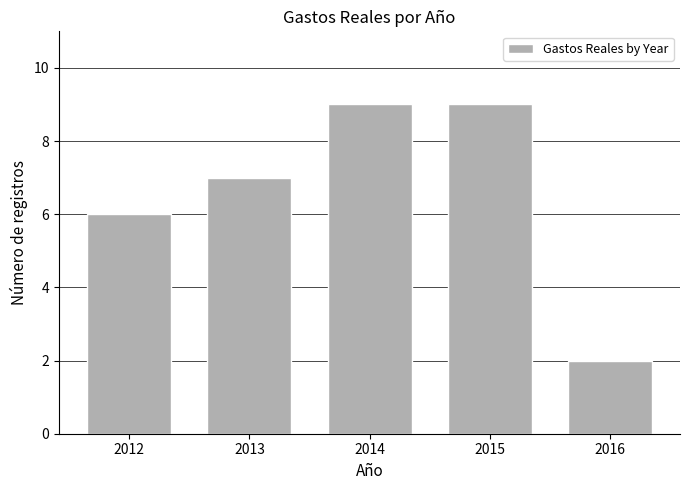

Reading left to right, transcribe all the data shown in this chart.

2012=6	2013=7	2014=9	2015=9	2016=2